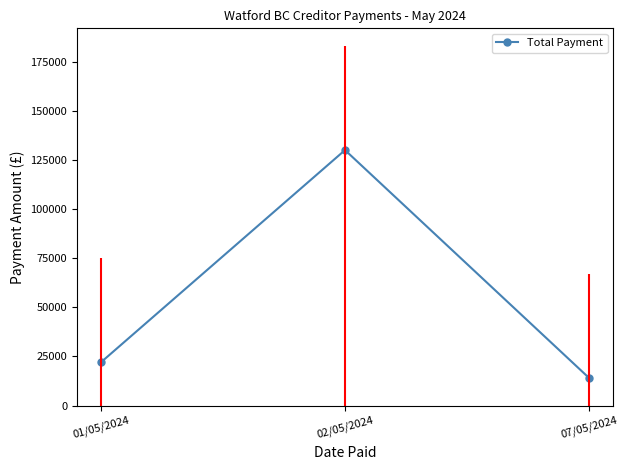

Rank the categories by value from lowest to highest.

07/05/2024, 01/05/2024, 02/05/2024